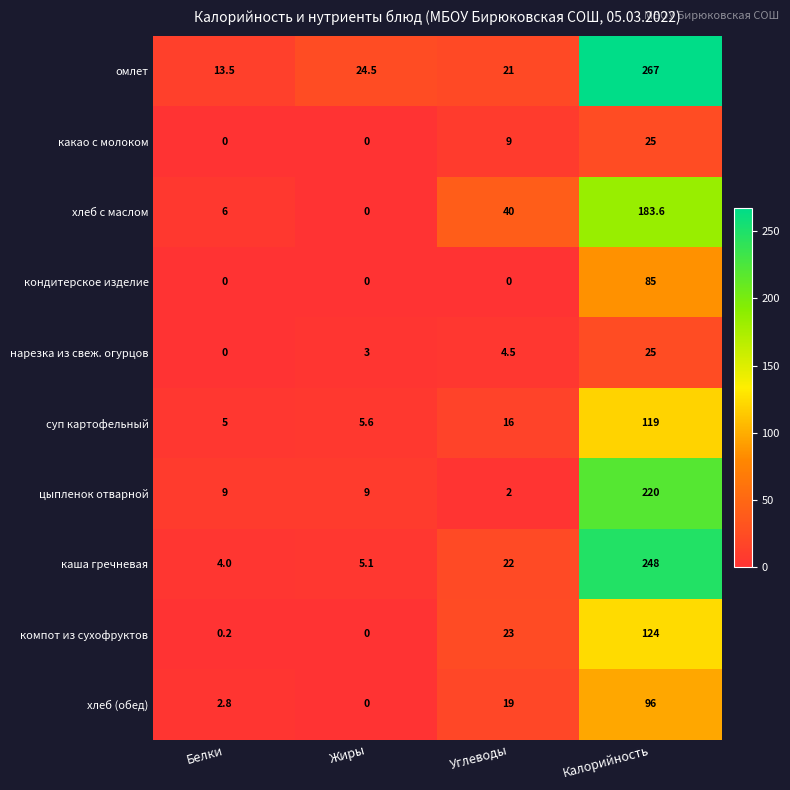

Count the number of categories in the chart.

4